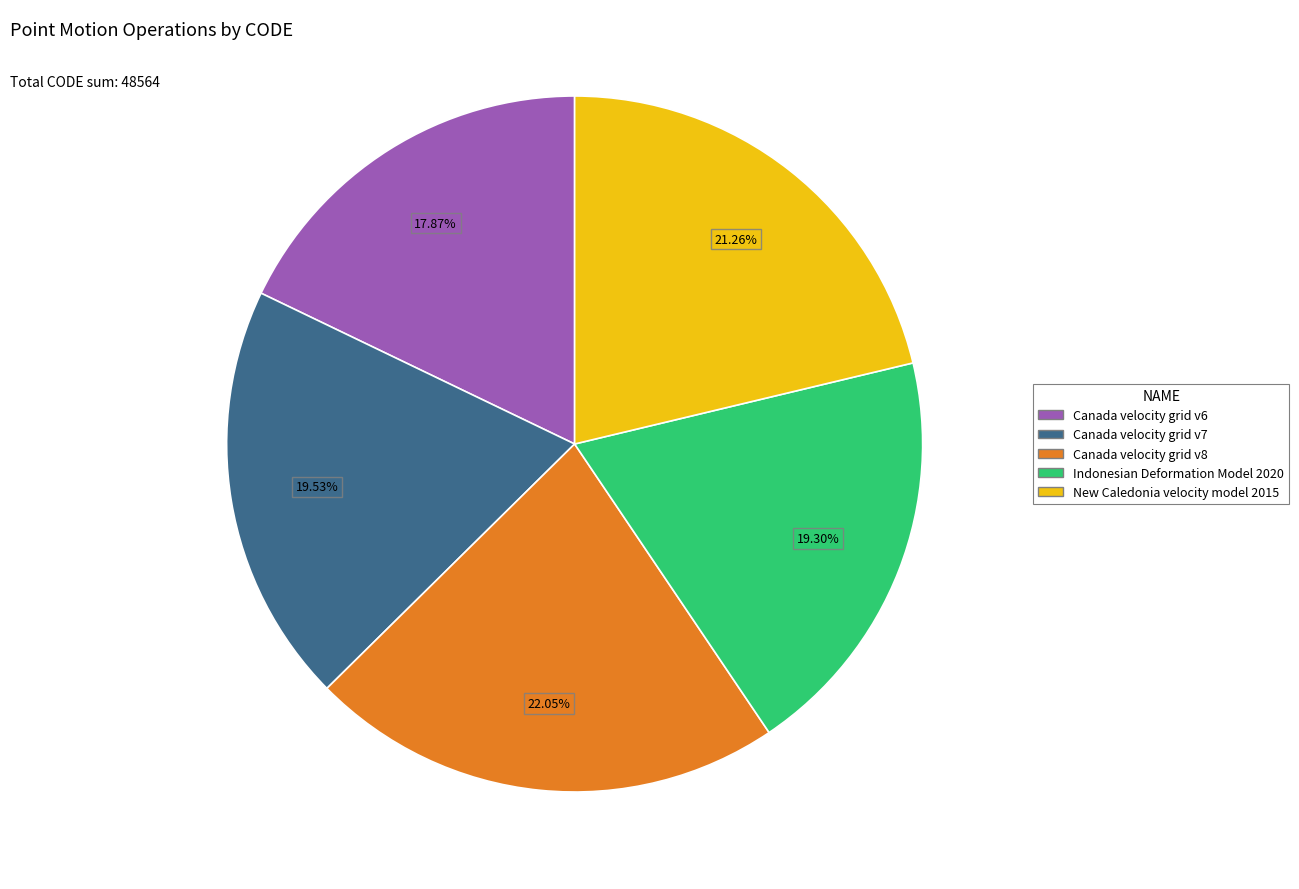

To the nearest percent, what is the difference between the largest and smallest slice percentages?

4%